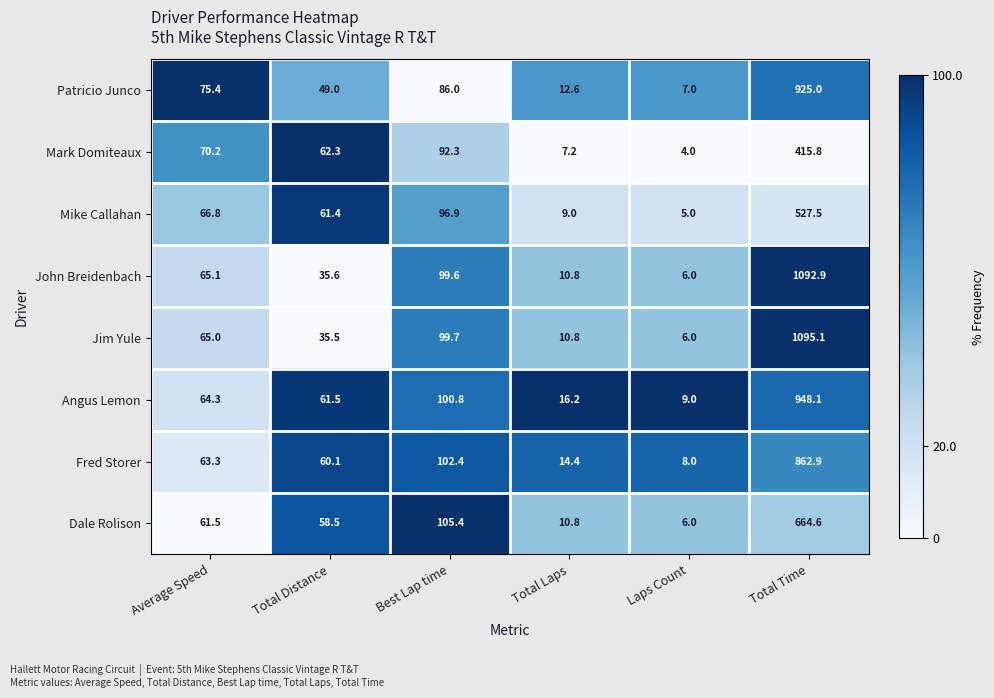

Rank the series by their maximum value, from lowest to highest.

Mark Domiteaux, Mike Callahan, Dale Rolison, Fred Storer, Patricio Junco, Angus Lemon, John Breidenbach, Jim Yule